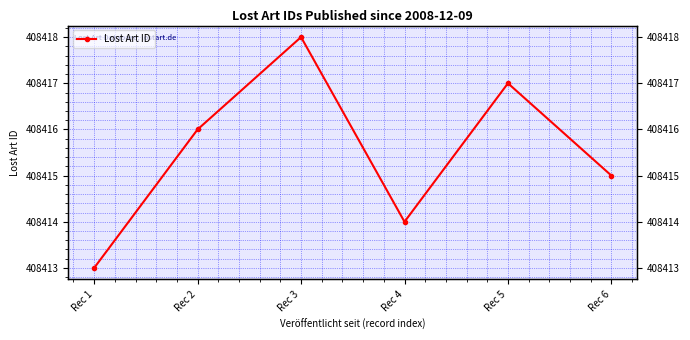

Does the chart have visible grid lines?

Yes